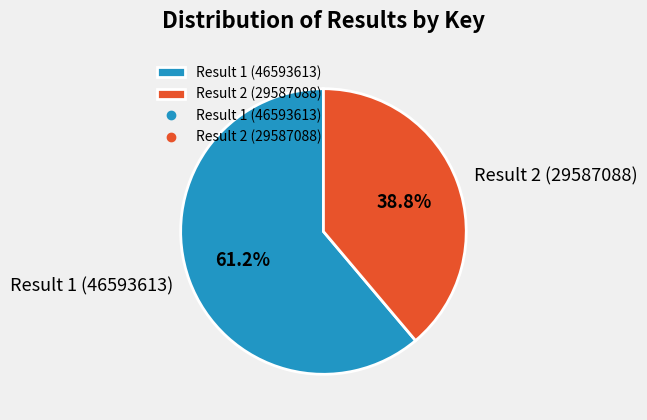

How many slices are in this pie chart?

2